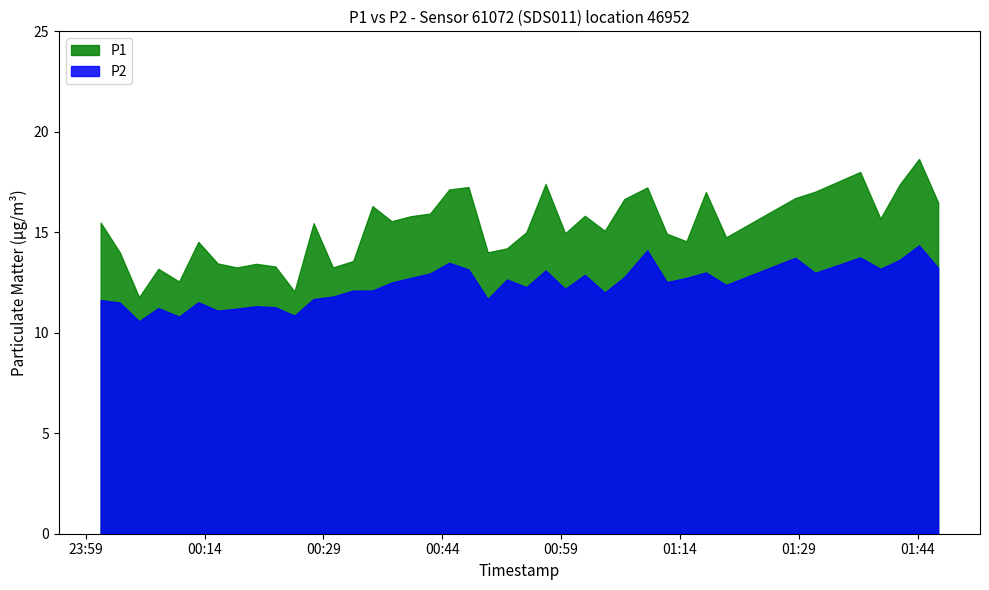

What is the value of the P1 point at the 25th from the left?

14.9